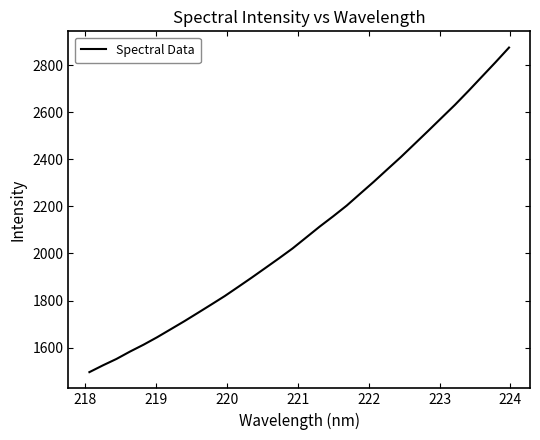

What is the maximum value shown in the chart?

2875.4